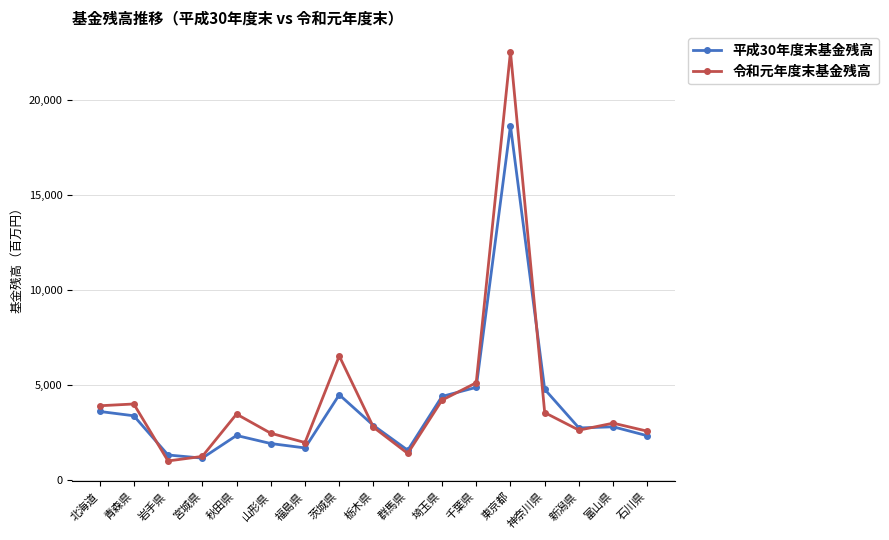

The value of 平成30年度末基金残高 at 福島県 is 1688.2. True or false?

True